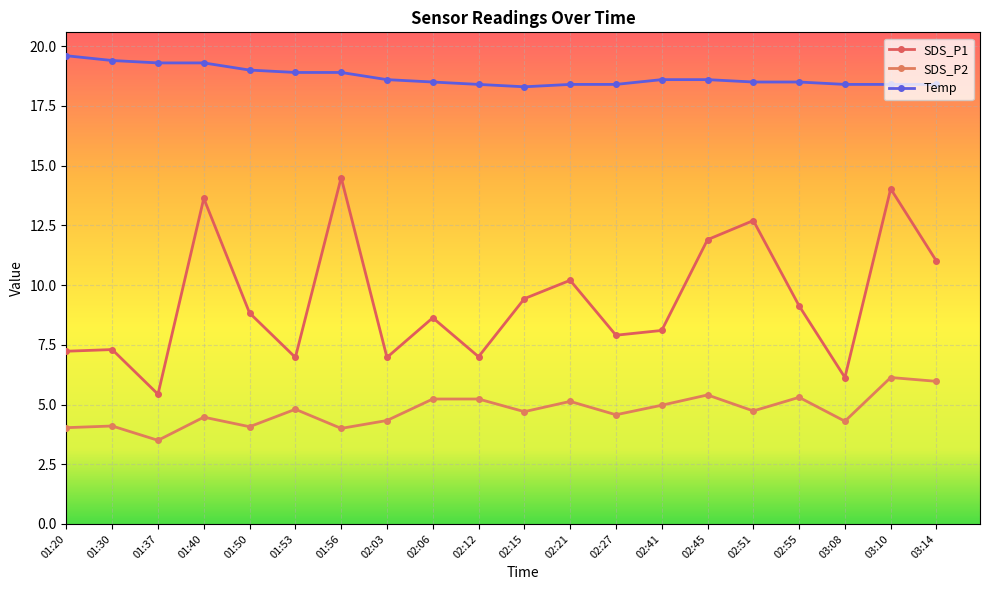

Reading left to right, list all the values displayed in this chart.

SDS_P1: 7.2	7.3	5.4	13.6	8.8	7.0	14.5	7.0	8.6	7.0	9.4	10.2	7.9	8.1	11.9	12.7	9.1	6.1	14.0	11.0
SDS_P2: 4.0	4.1	3.5	4.5	4.1	4.8	4.0	4.3	5.2	5.2	4.7	5.1	4.6	5.0	5.4	4.7	5.3	4.3	6.1	6.0
Temp: 19.6	19.4	19.3	19.3	19.0	18.9	18.9	18.6	18.5	18.4	18.3	18.4	18.4	18.6	18.6	18.5	18.5	18.4	18.4	18.4